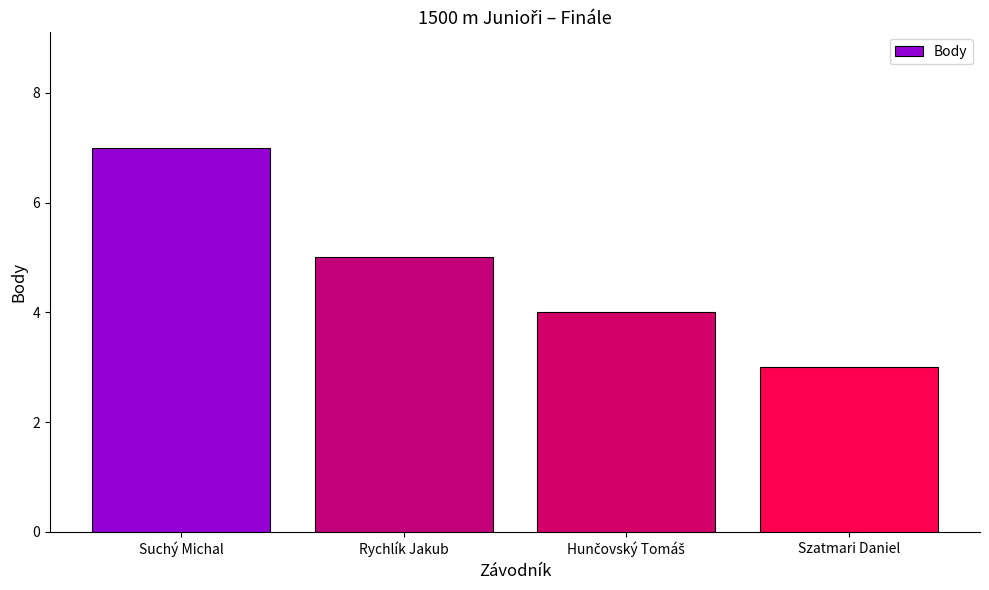

Does the chart contain any negative values?

No